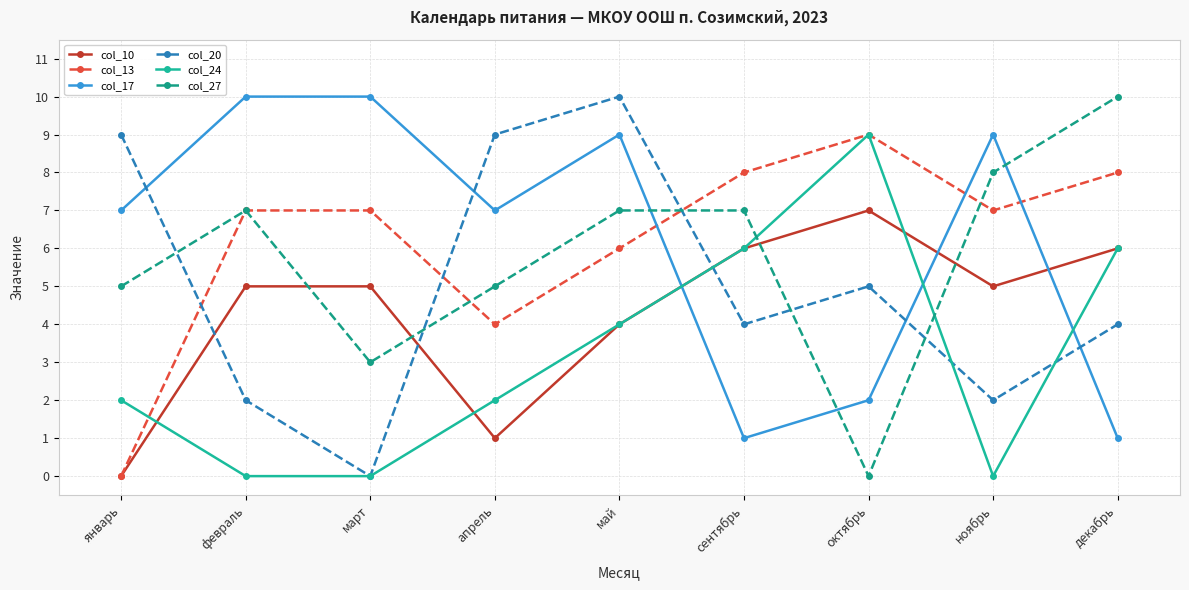

Is it true that col_27 equals 0 at октябрь?

True